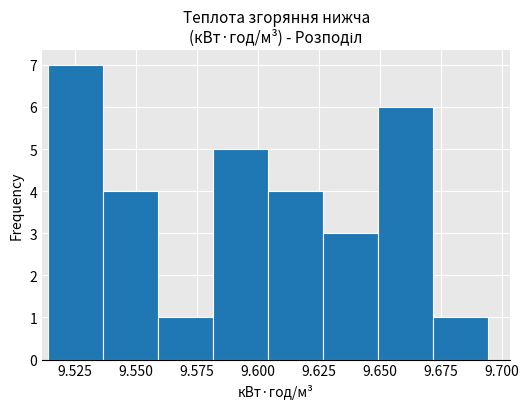

Over which range of the x-axis is the bar tallest?

9.515 to 9.535